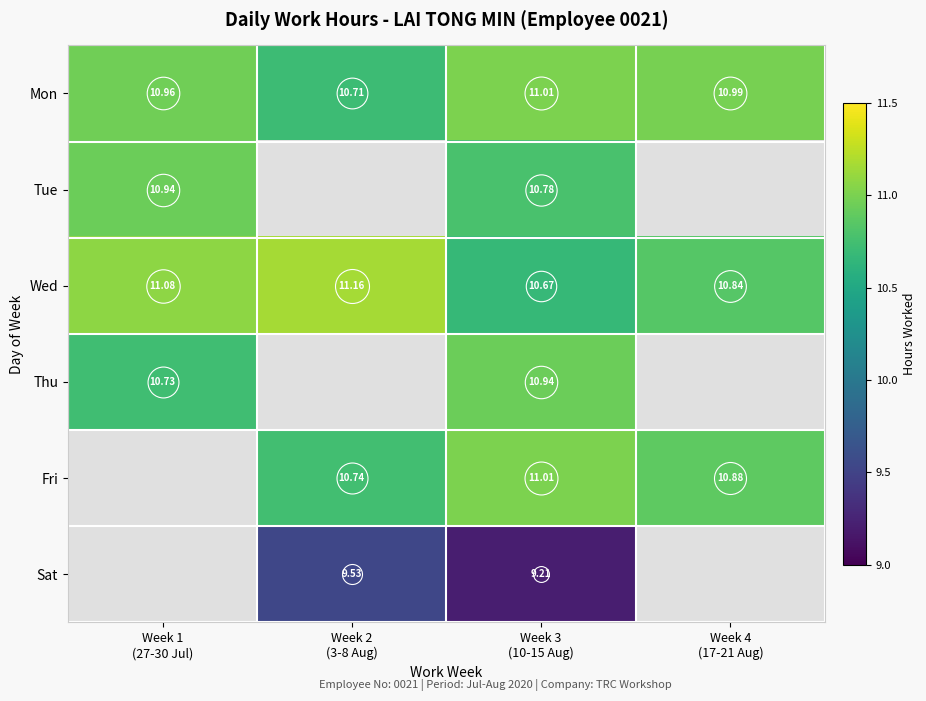

Which has a higher value, Week 3
(10-15 Aug) or Week 4
(17-21 Aug)?

Week 3
(10-15 Aug)